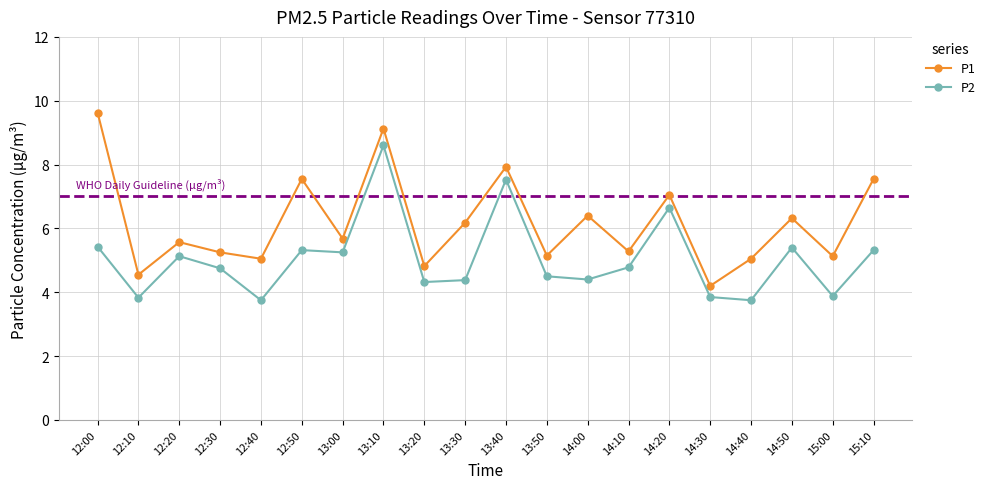

At which category does P2 reach its first local peak?

12:20